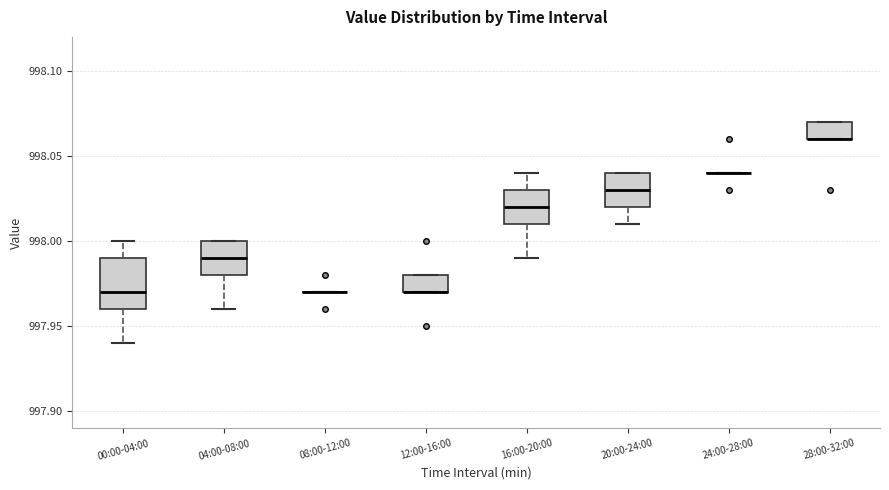

Which box is the tallest, from its lower edge to its upper edge?

00:00-04:00